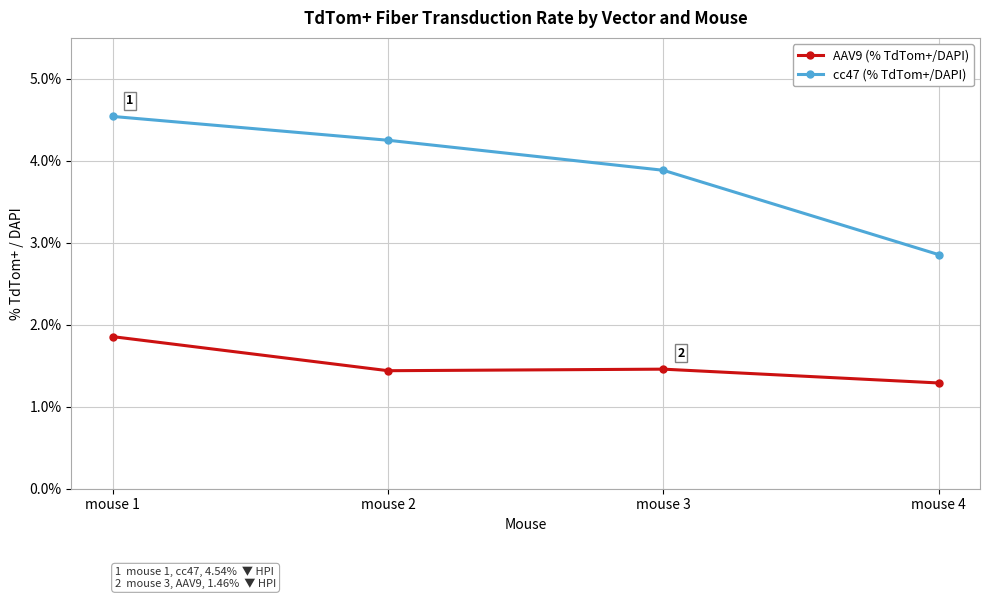

How many lines are shown in the chart?

2